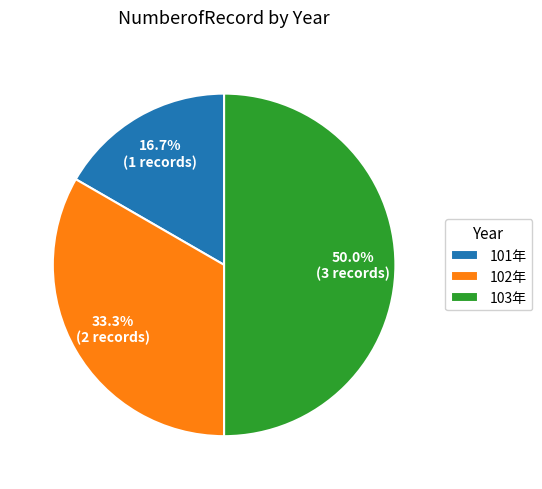

True or false: 103年 accounts for 36% of the total.

False